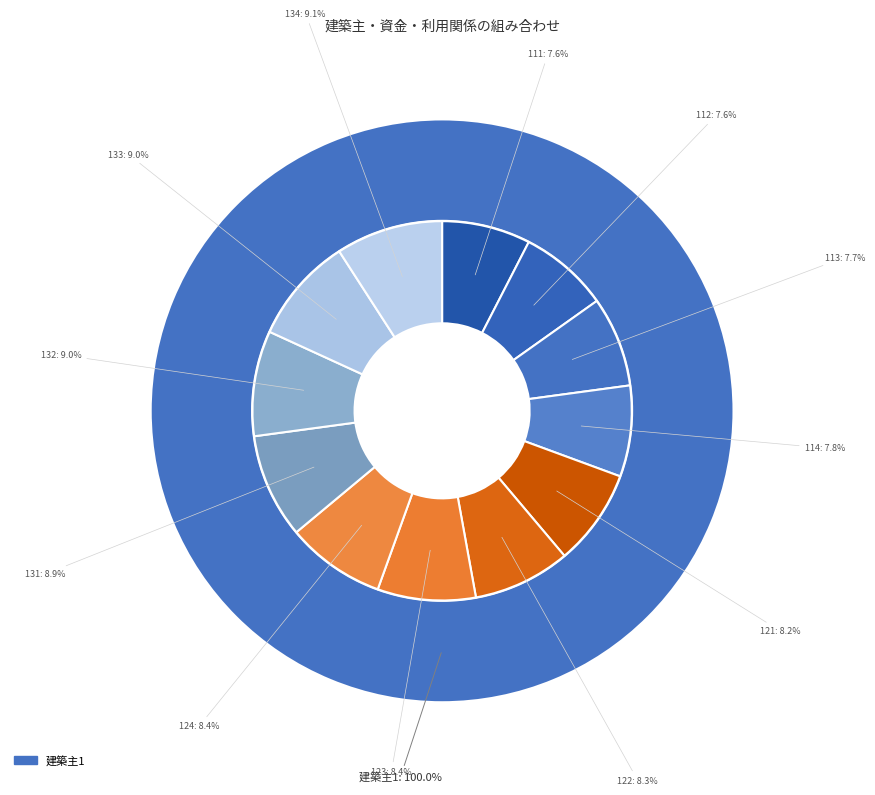

True or false: 123 accounts for 8% of the total.

True